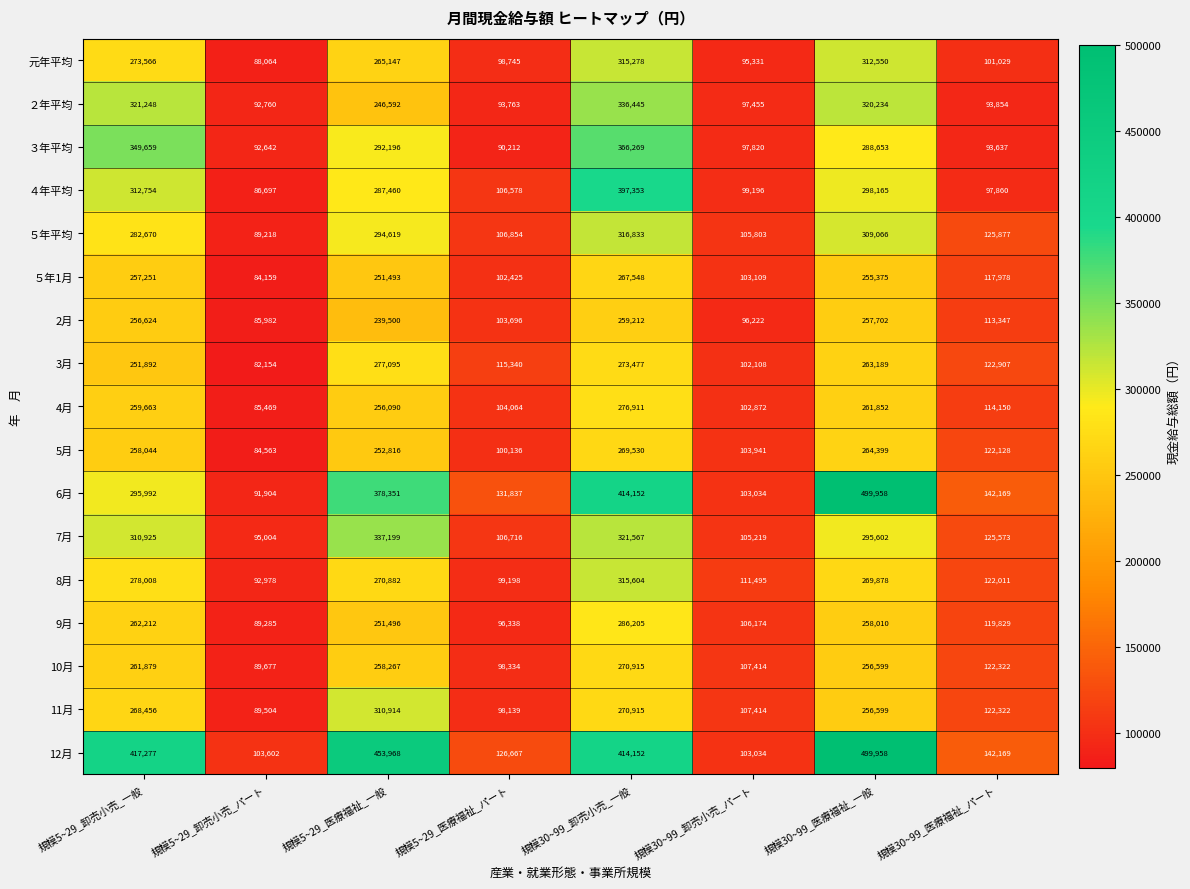

What is the sum of all 8月 values?

1560054